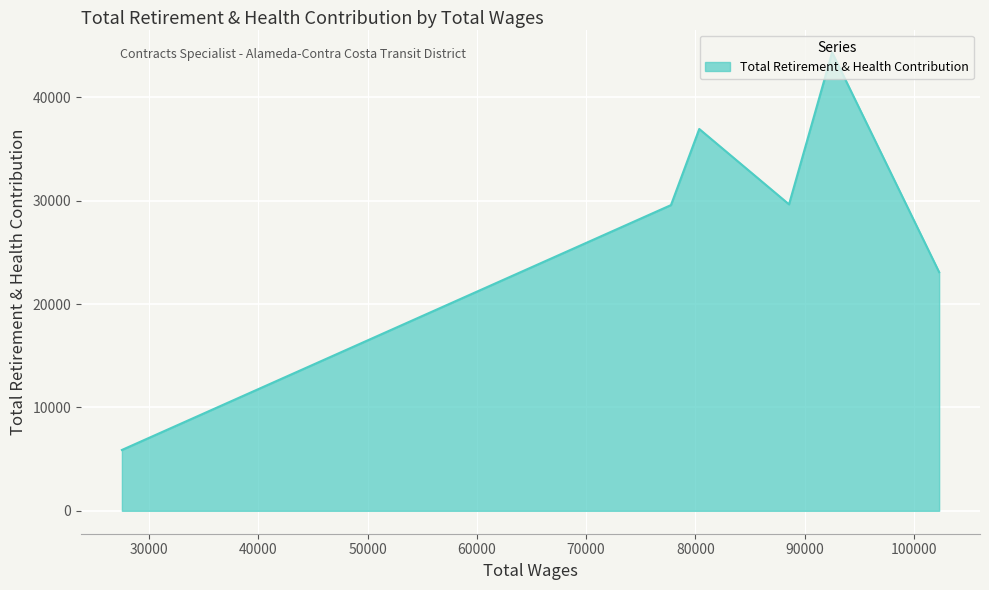

How many values are between 23093 and 36947?

4